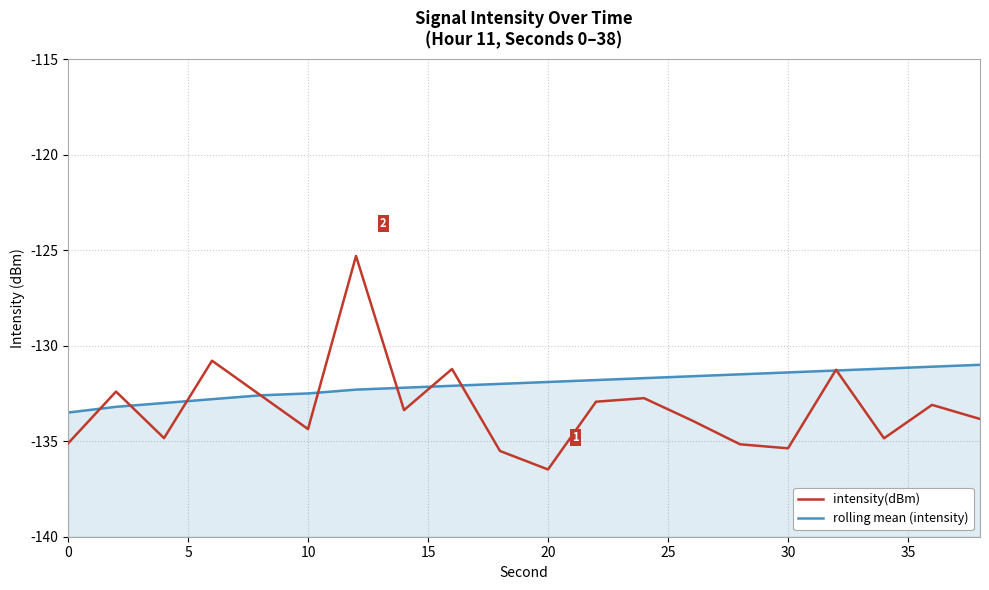

What is the greatest value displayed?

-125.3